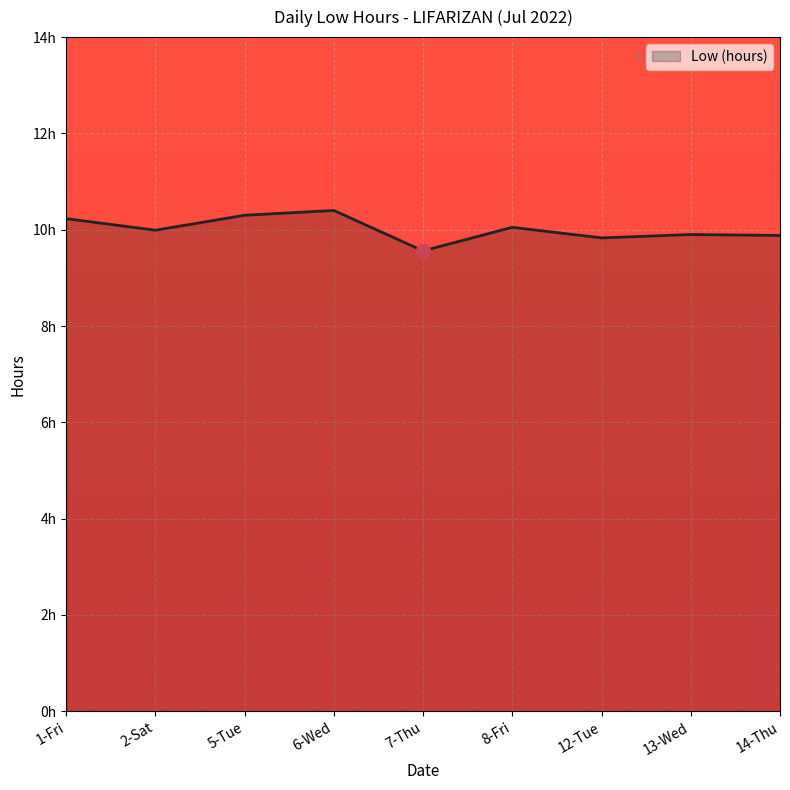

Does the chart have visible grid lines?

Yes